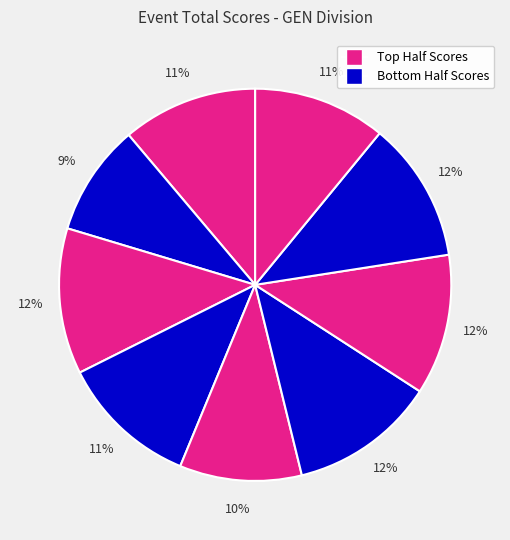

Count the number of slices in the pie.

9